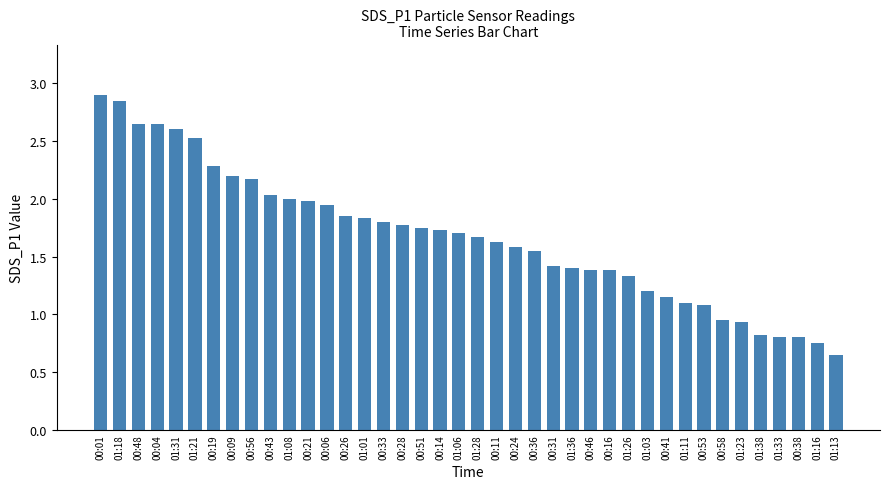

Count the number of categories in the chart.

40